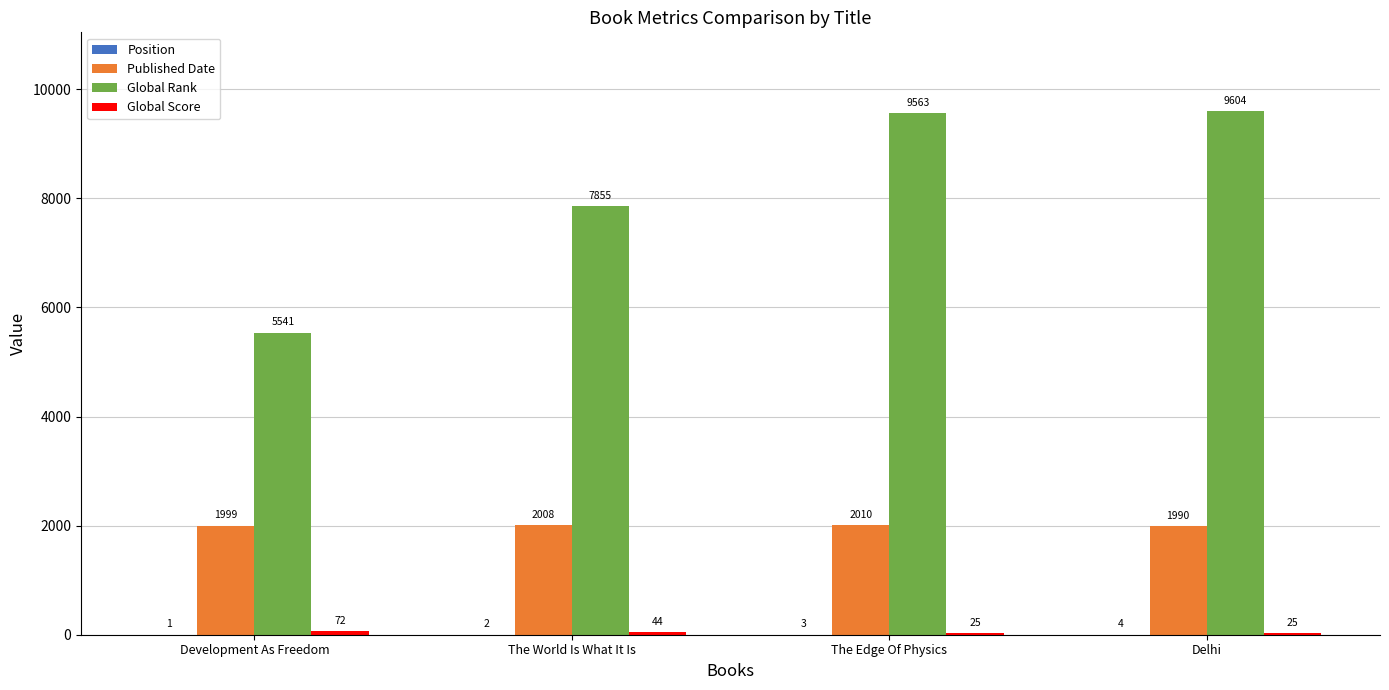

Which label corresponds to the largest value in the chart?

Delhi